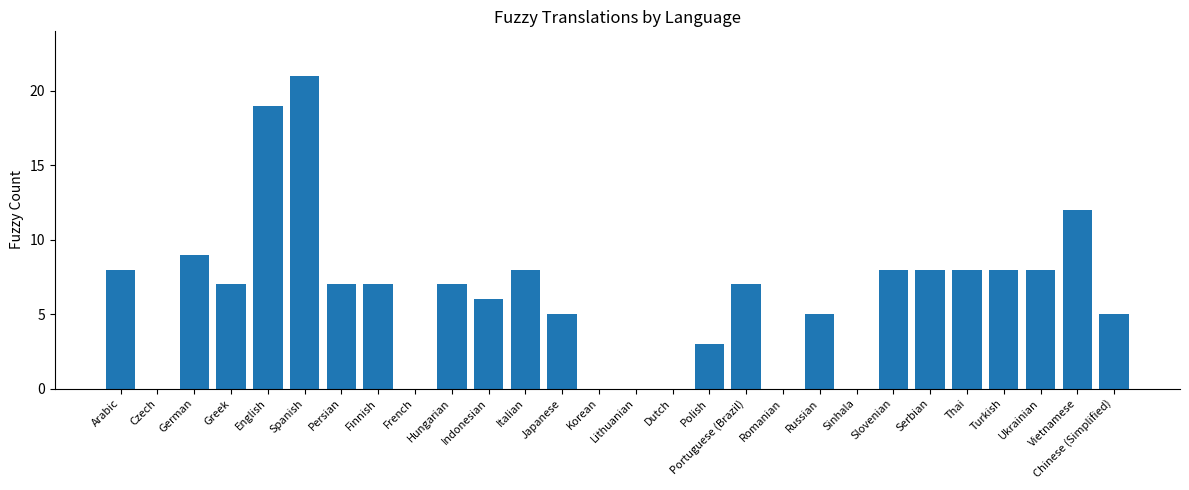

How many categories are shown in the chart?

28